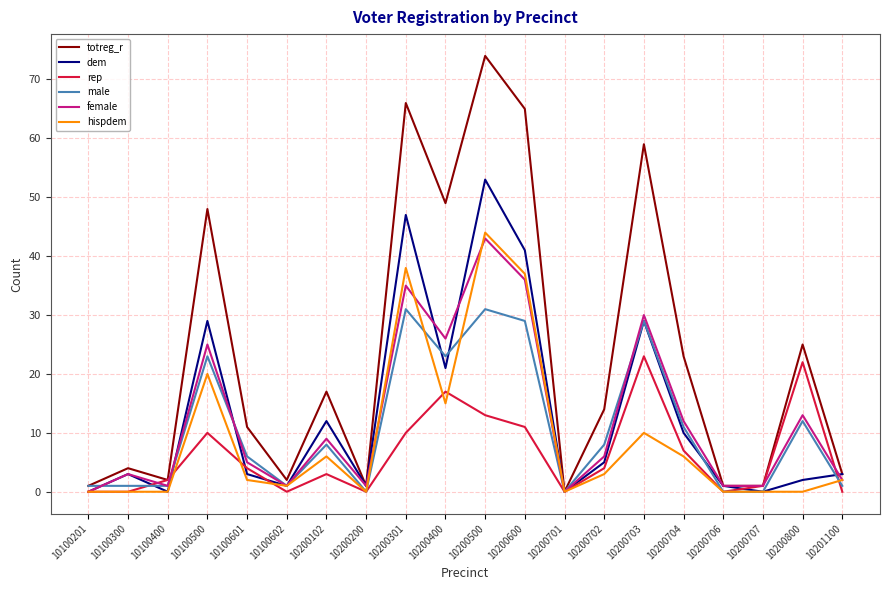

Where does the hispdem series first go above 2?

10100500